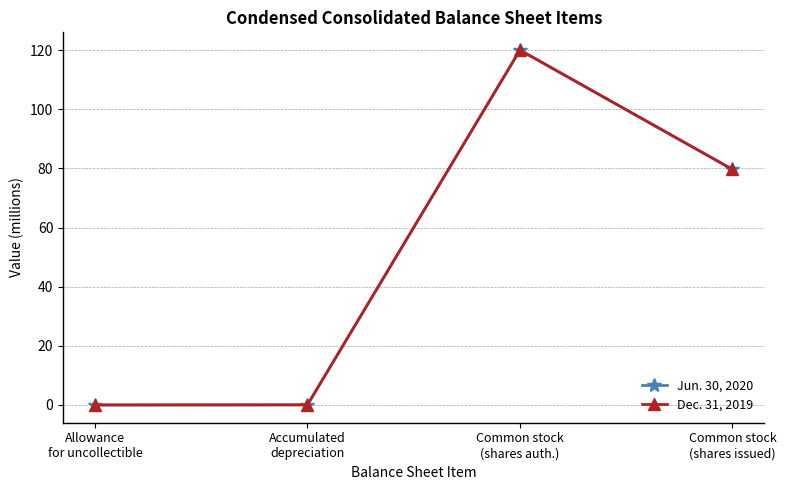

List the series in order of their overall mean, lowest first.

Jun. 30, 2020, Dec. 31, 2019